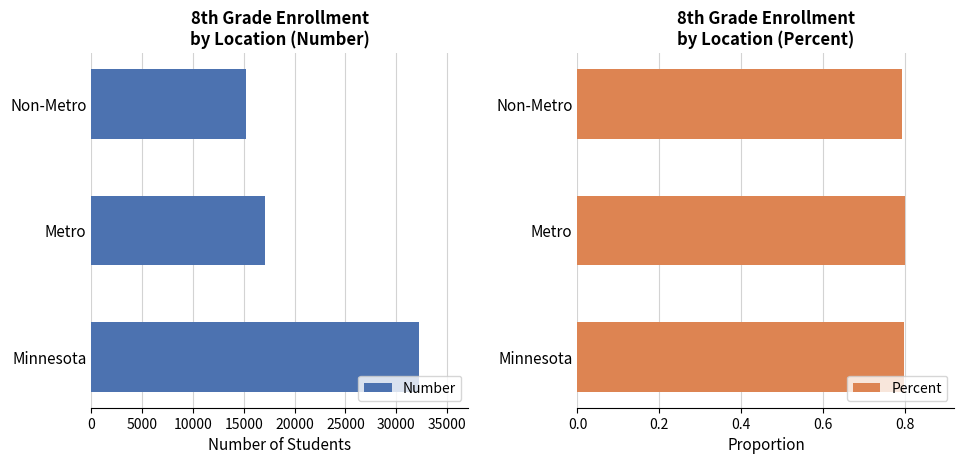

What is the difference between the Number values at Non-Metro and Metro?

1889